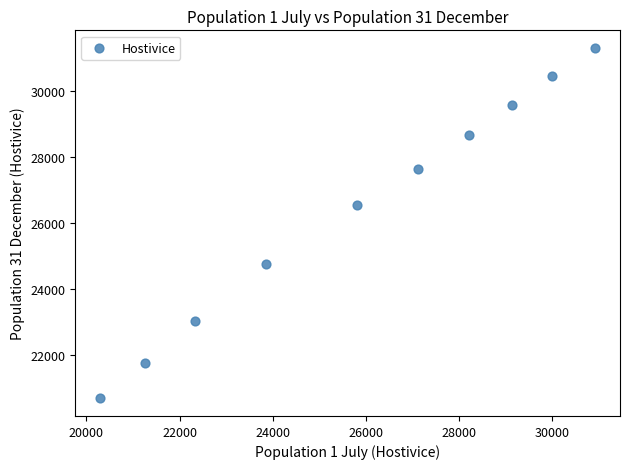

What is the average X value?

25890